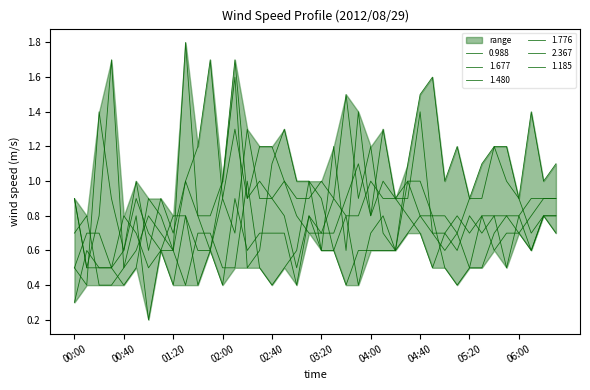

What is the difference between the maximum and minimum values in the 2.367 series?

1.2